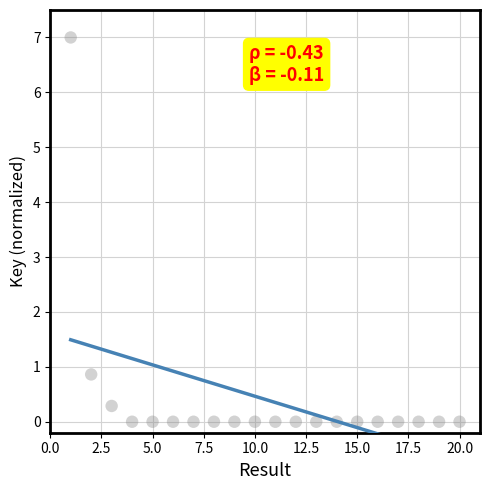

What Y value in the scatter plot is closest to 3?

0.9